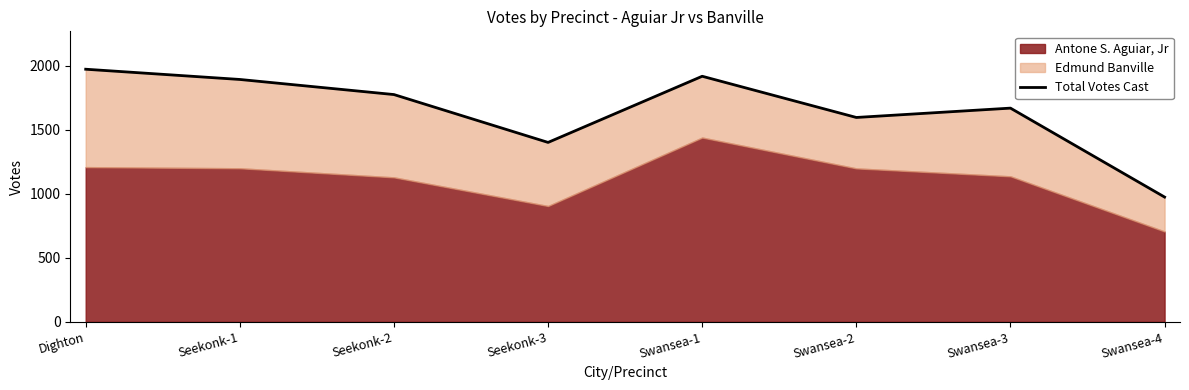

Rank the categories by value from highest to lowest.

Dighton, Swansea-1, Seekonk-1, Seekonk-2, Swansea-3, Swansea-2, Seekonk-3, Swansea-4